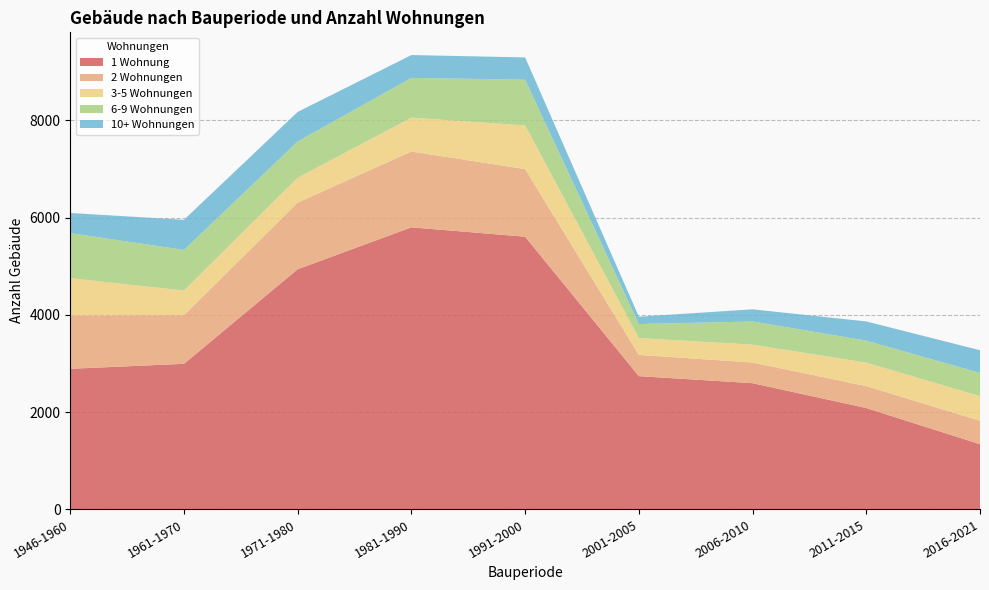

Reading right to left, extract all data points from this chart.

1 Wohnung: 1338	2082	2593	2738	5605	5798	4936	2991	2889
2 Wohnungen: 482	451	425	437	1391	1559	1371	1001	1098
3-5 Wohnungen: 507	483	368	346	898	697	512	506	766
6-9 Wohnungen: 477	452	476	288	940	817	745	836	926
10+ Wohnungen: 466	395	250	151	458	470	608	619	414